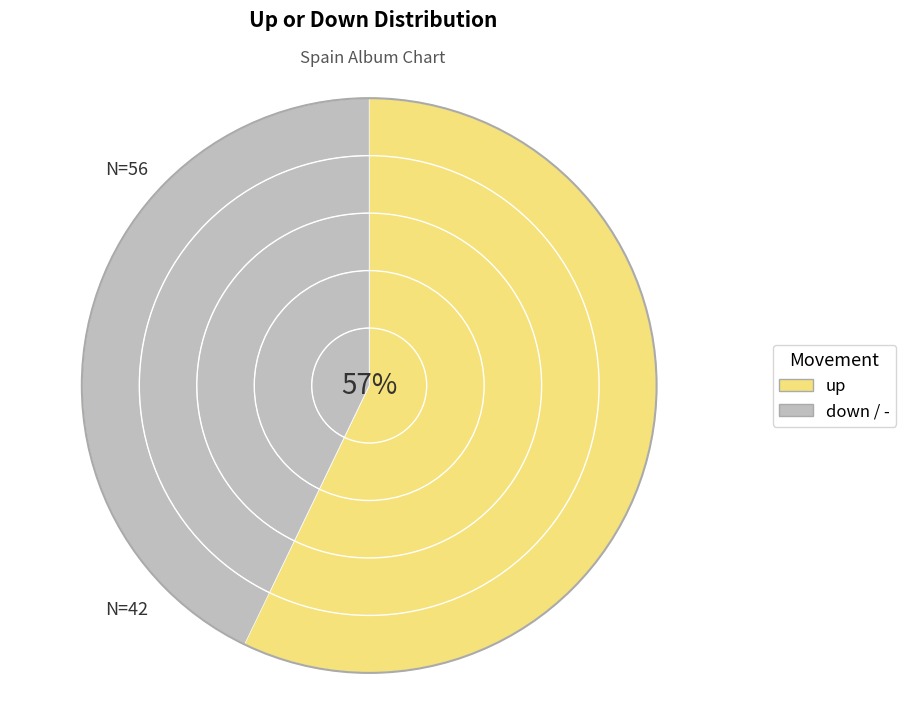

What is the largest slice in the pie chart?

up